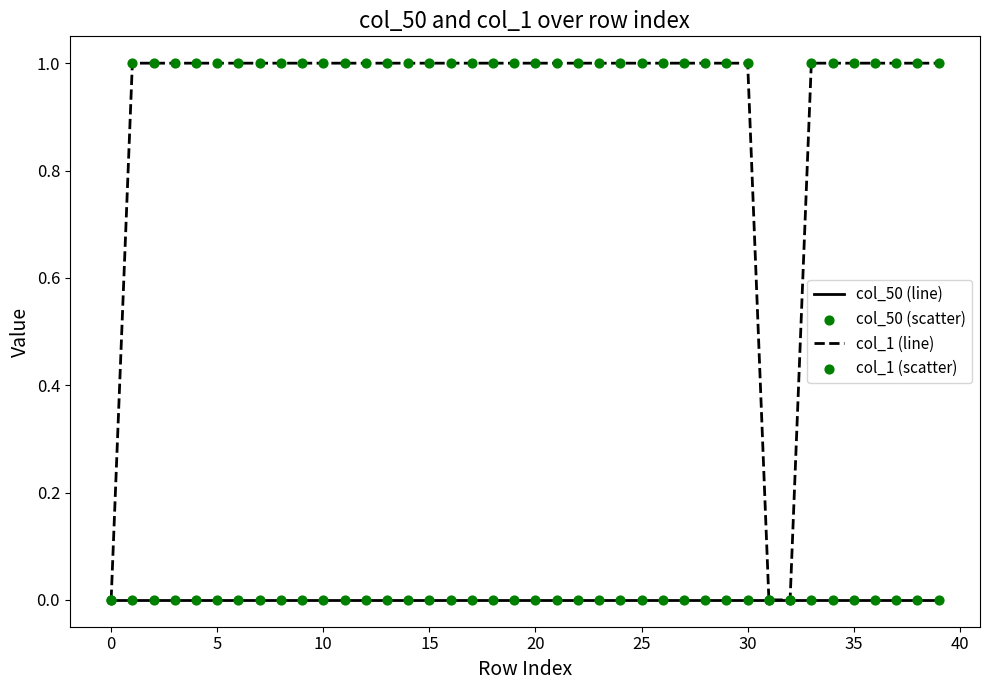

Which series has the largest total across all categories?

col_1 (line)